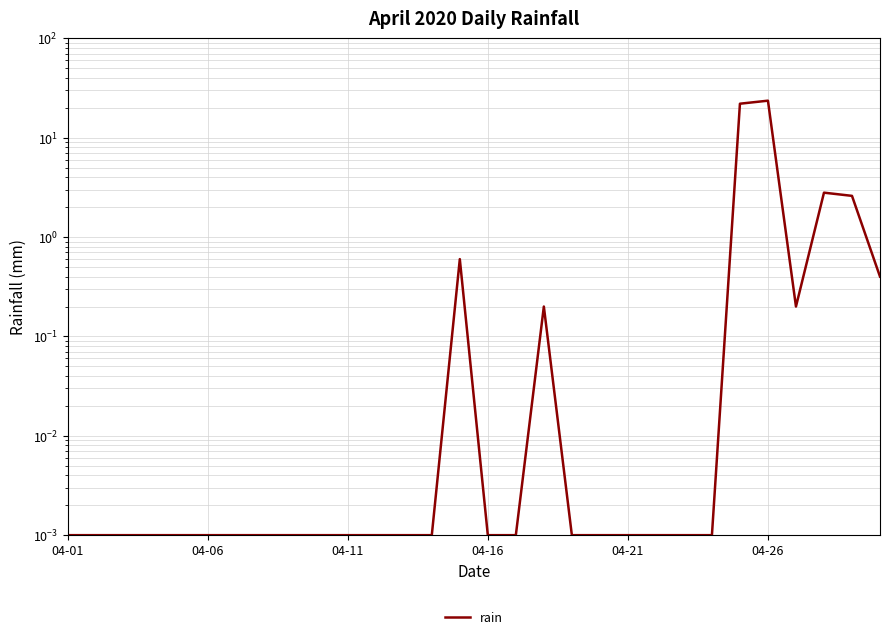

What is the greatest value displayed?

23.6